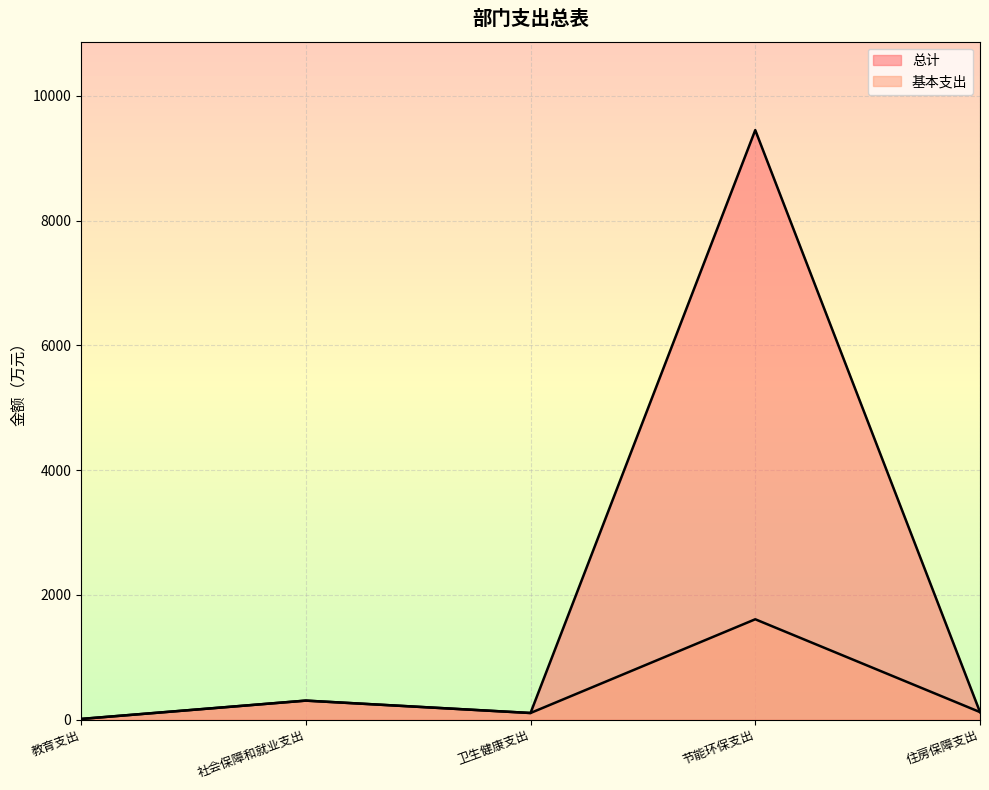

How many data points does each series have?

5